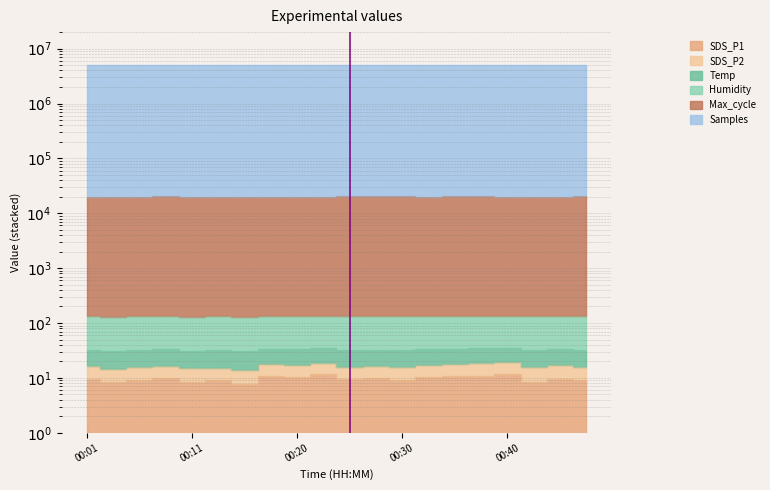

How many interior local valleys does the Max_cycle series have?

6